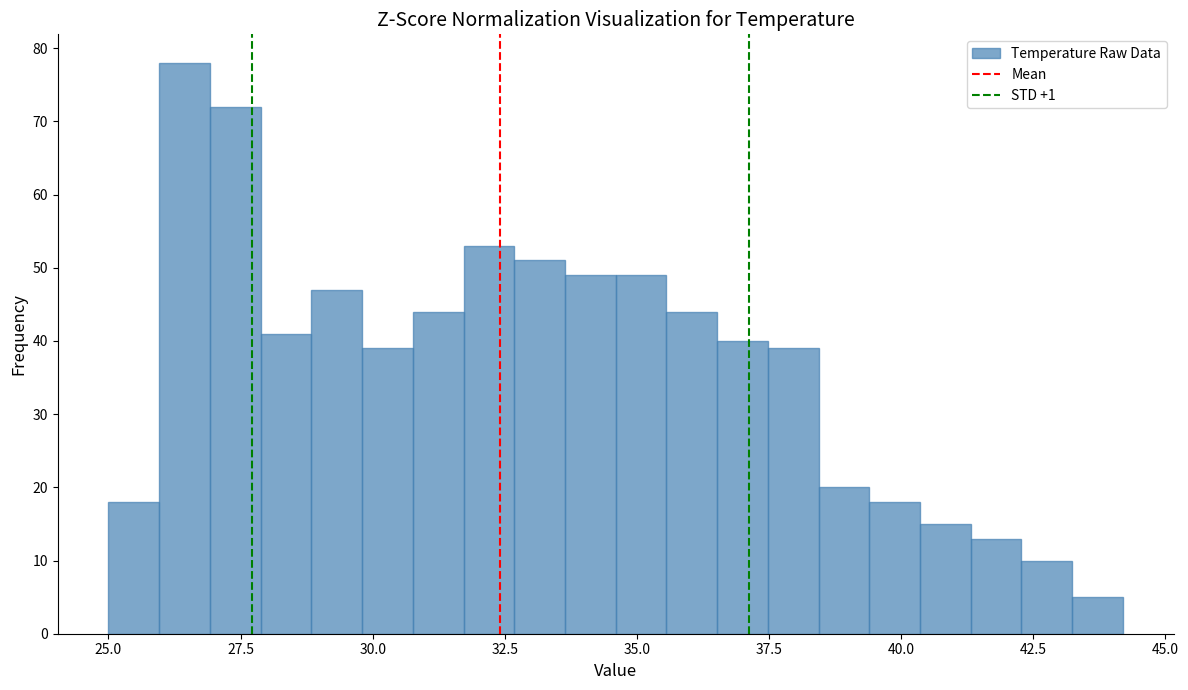

Around what value on the x-axis is the tallest bar? Give the approximate position of its centre, as read against the axis.

26.5